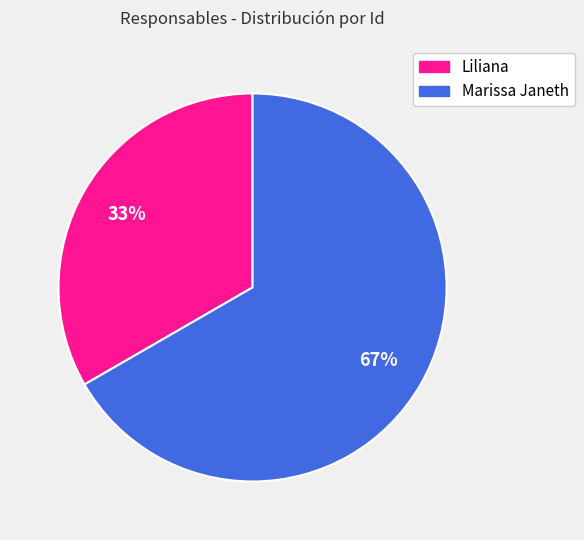

Which slice is the smallest?

Liliana